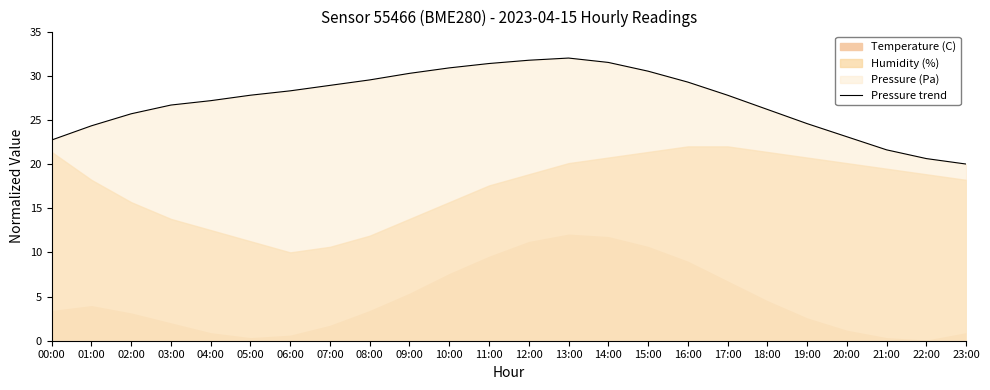

True or false: the data shows 31.4 at 11:00.

True